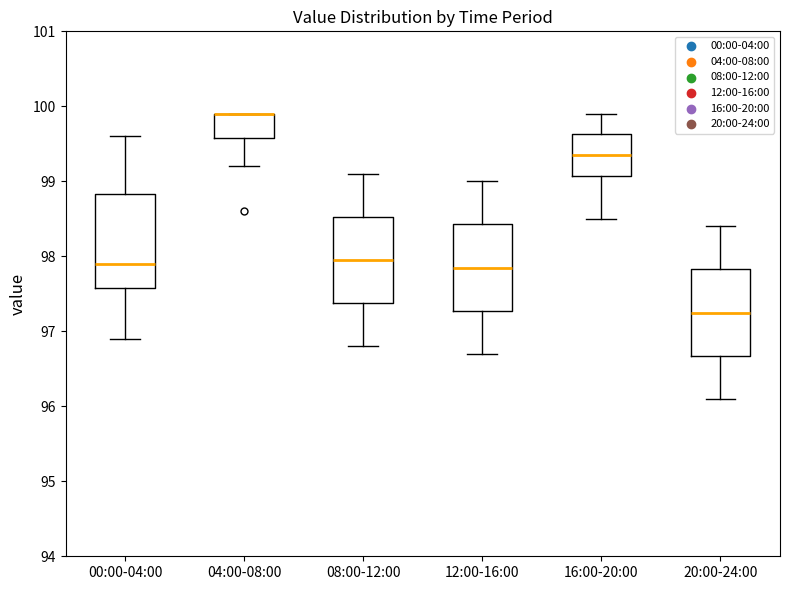

Which box is the tallest, from its lower edge to its upper edge?

00:00-04:00